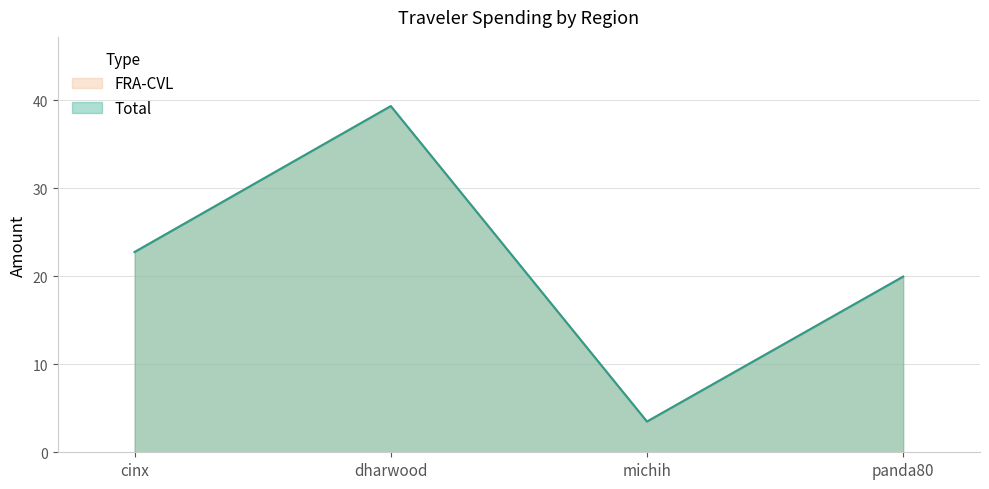

True or false: FRA-CVL has a value of 22.8 at cinx.

True